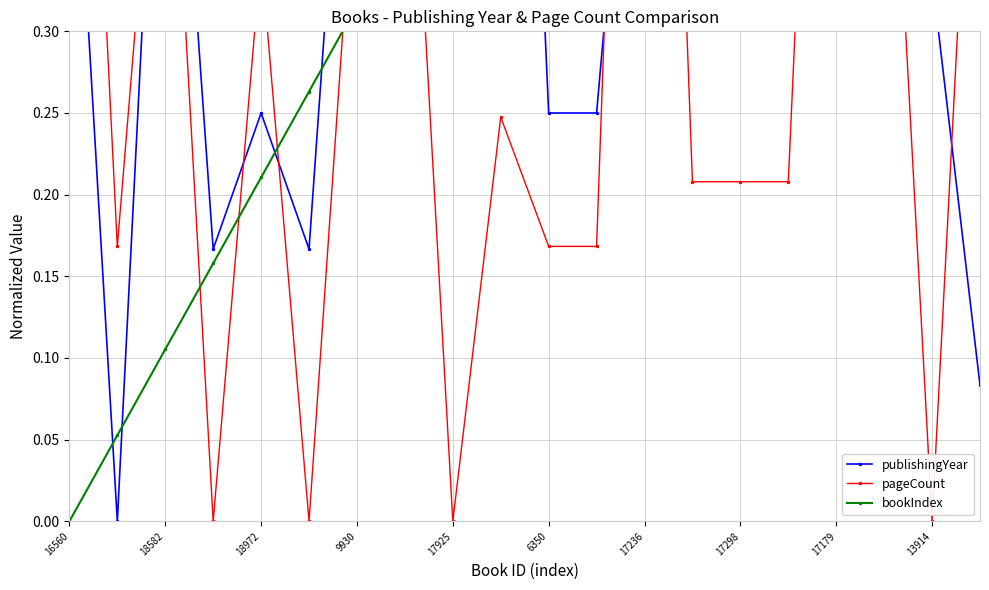

What is the label of the 6th point from the left?

6350